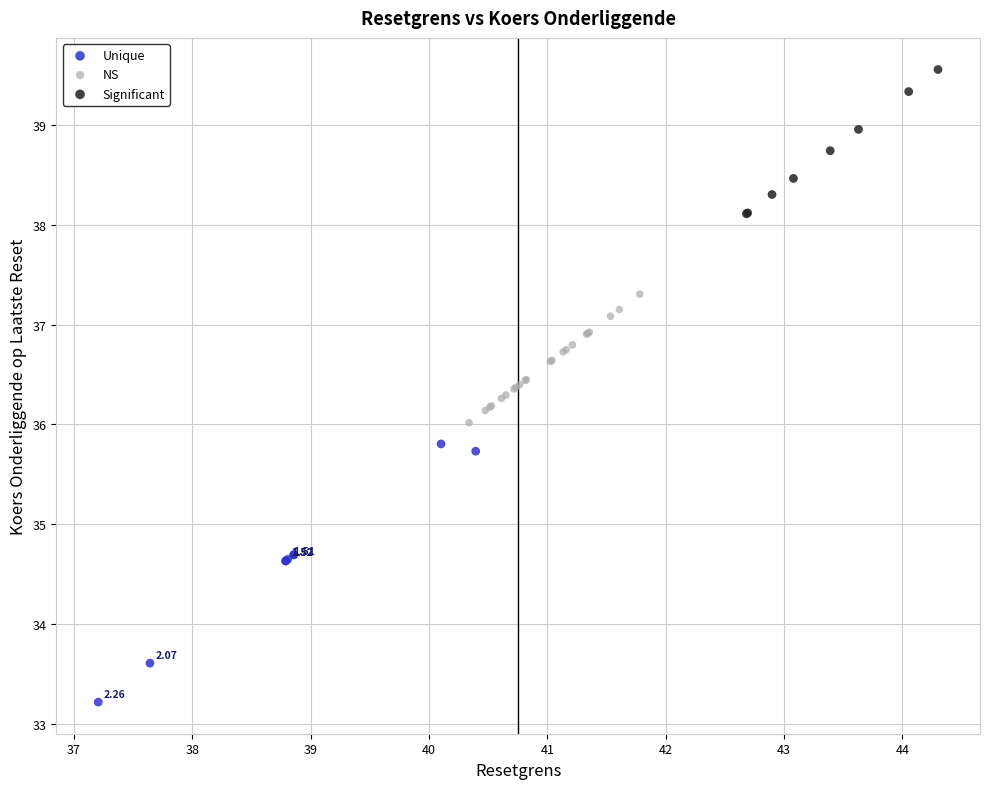

Which series has the widest spread of Y values?

Unique